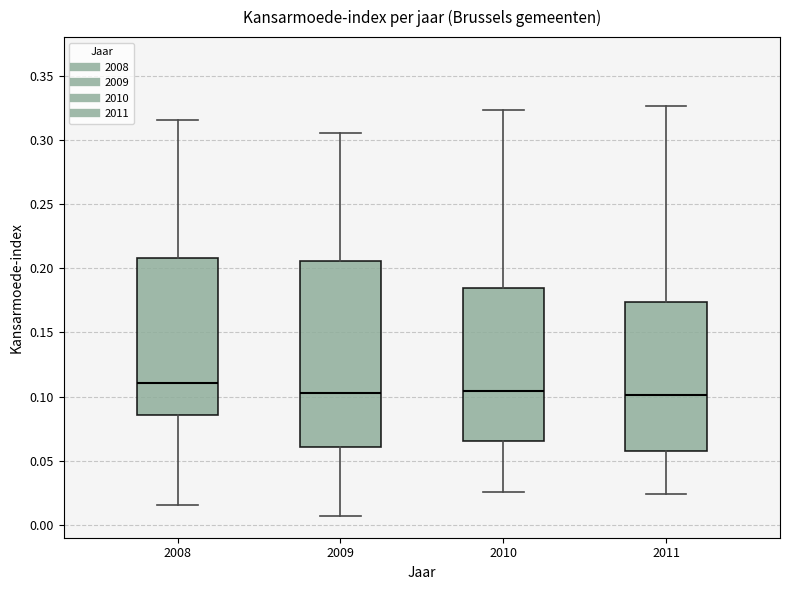

Which box is the tallest, from its lower edge to its upper edge?

2009